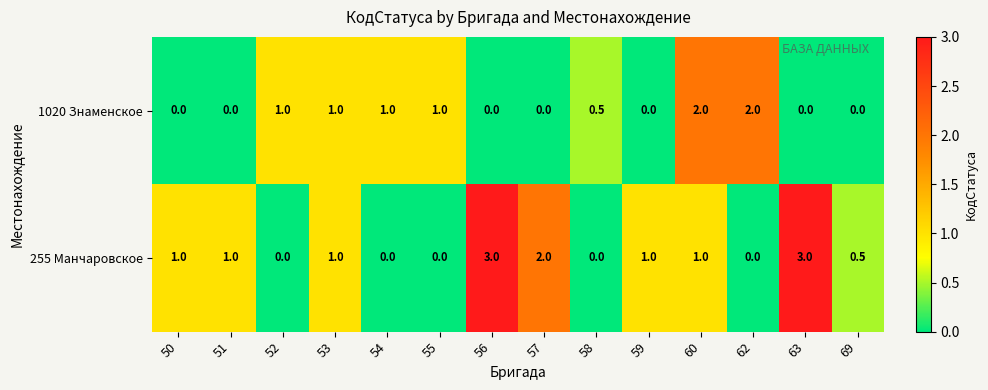

What is the difference between the second highest and minimum values in the 1020 Знаменское series?

2.0